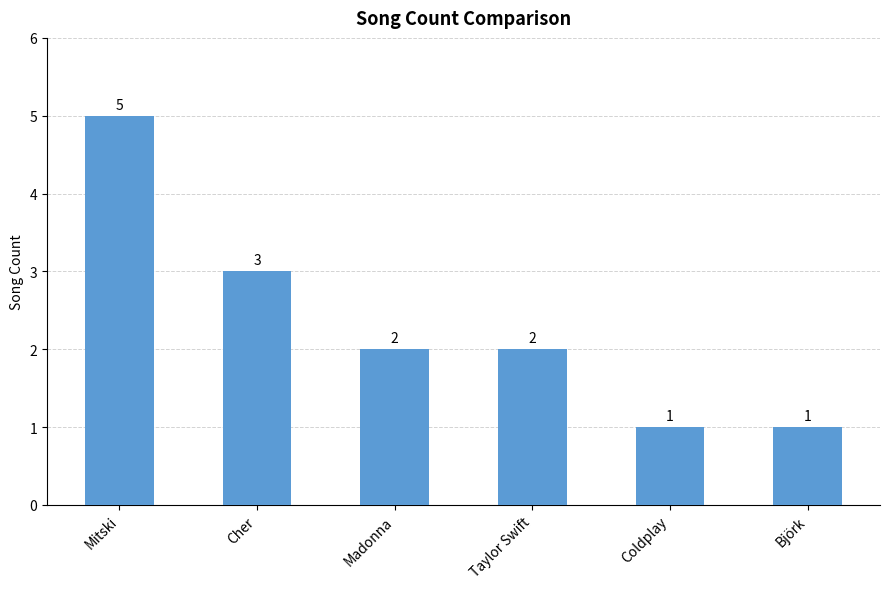

Approximately how many times larger is the value at Madonna compared to Cher?

0.7